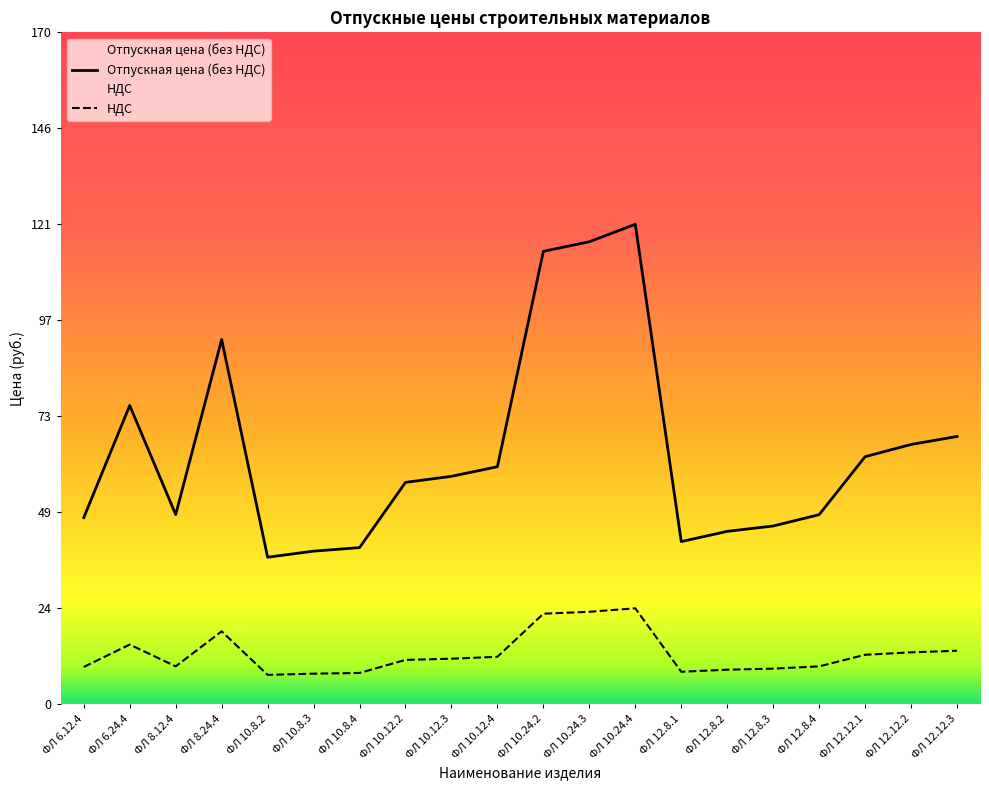

What is the spread (max minus min) of values at ФЛ 10.24.3?

93.6